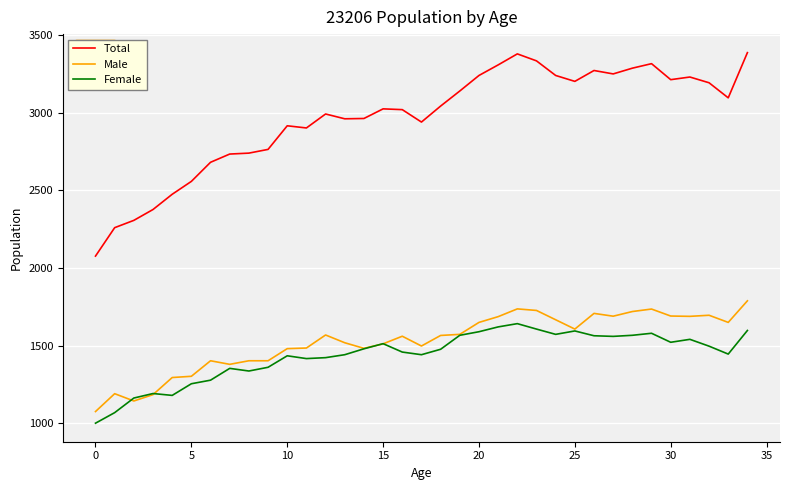

At how many categories does at least one series exceed 1912?

35